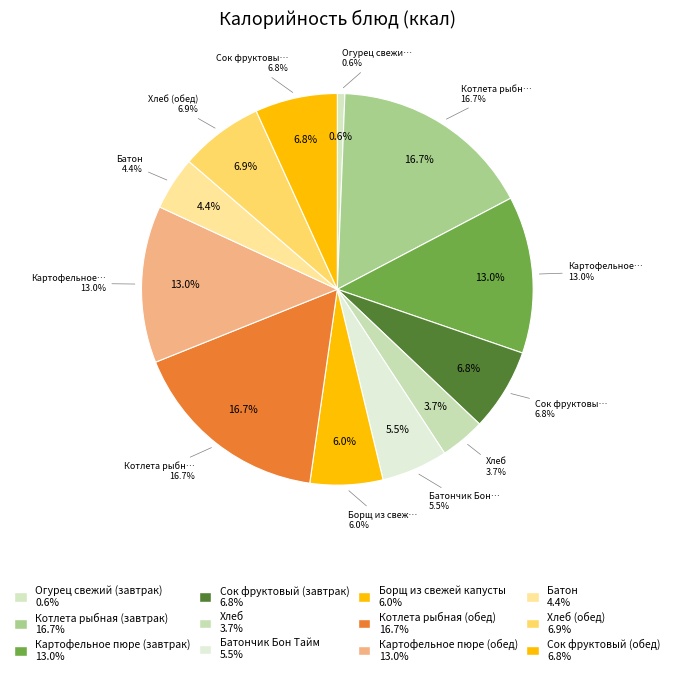

Rank the categories by value from highest to lowest.

Котлета рыбная (завтрак), Котлета рыбная (обед), Картофельное пюре (завтрак), Картофельное пюре (обед), Хлеб (обед), Сок фруктовый (завтрак), Сок фруктовый (обед), Борщ из свежей капусты, Батончик Бон Тайм, Батон, Хлеб, Огурец свежий (завтрак)